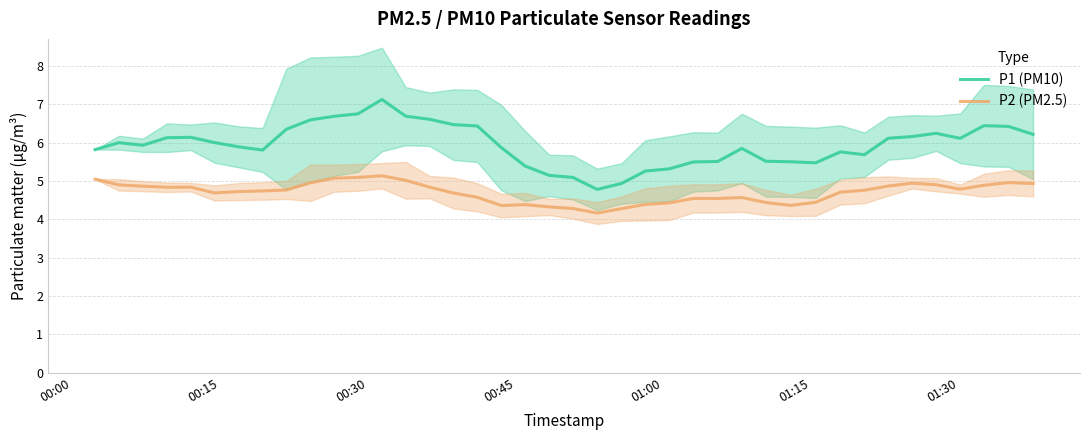

True or false: P2 (PM2.5) and P1 (PM10) intersect in this chart.

False